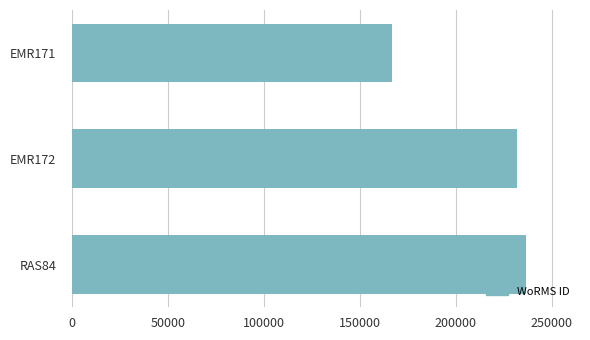

Is it true that the value at EMR171 is 81300?

False